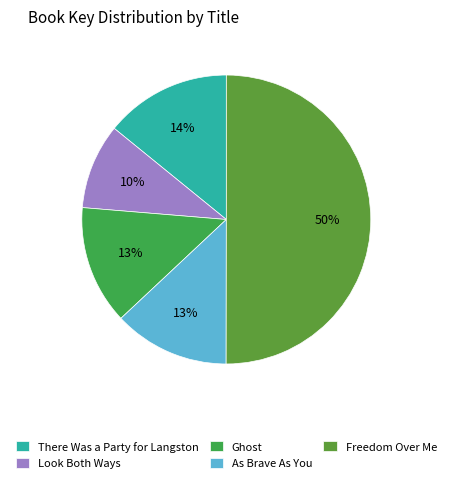

To the nearest percent, what portion does Ghost represent?

13%